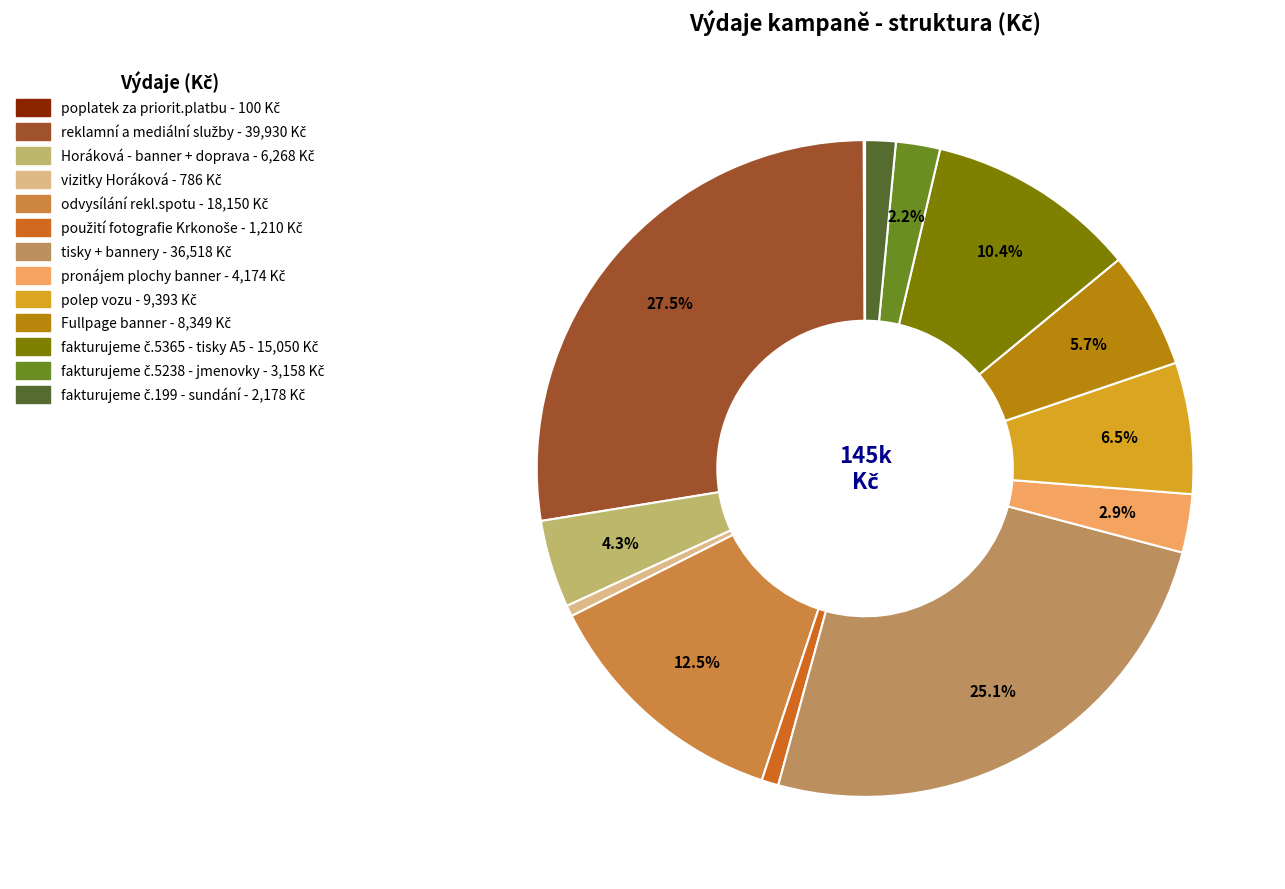

Is reklamní a mediální služby the majority of the pie?

No